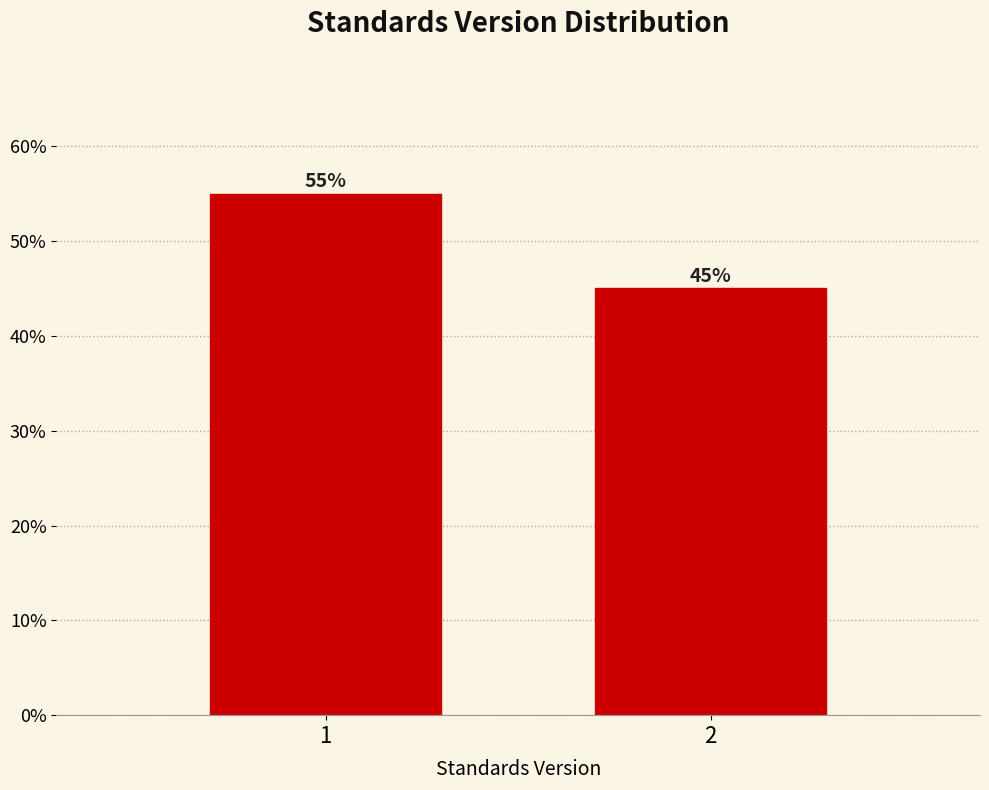

Reading left to right, extract all data points from this chart.

1=55.0	2=45.0